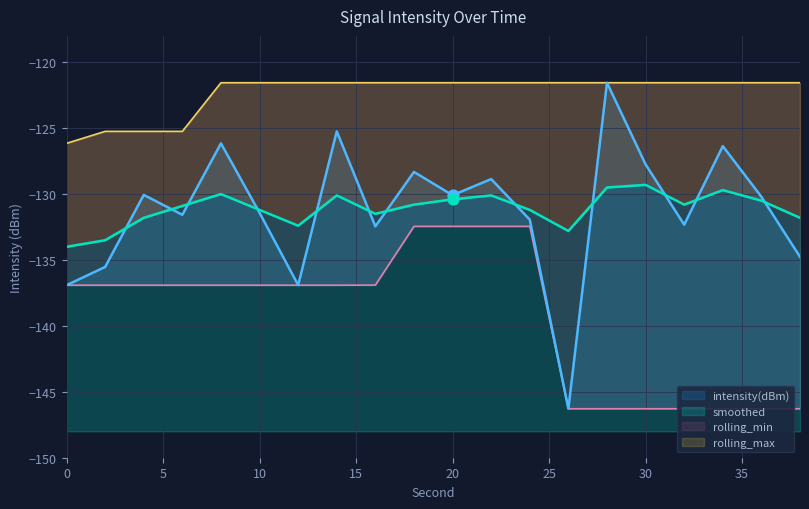

Which series has the largest Y range (max minus min)?

intensity(dBm)